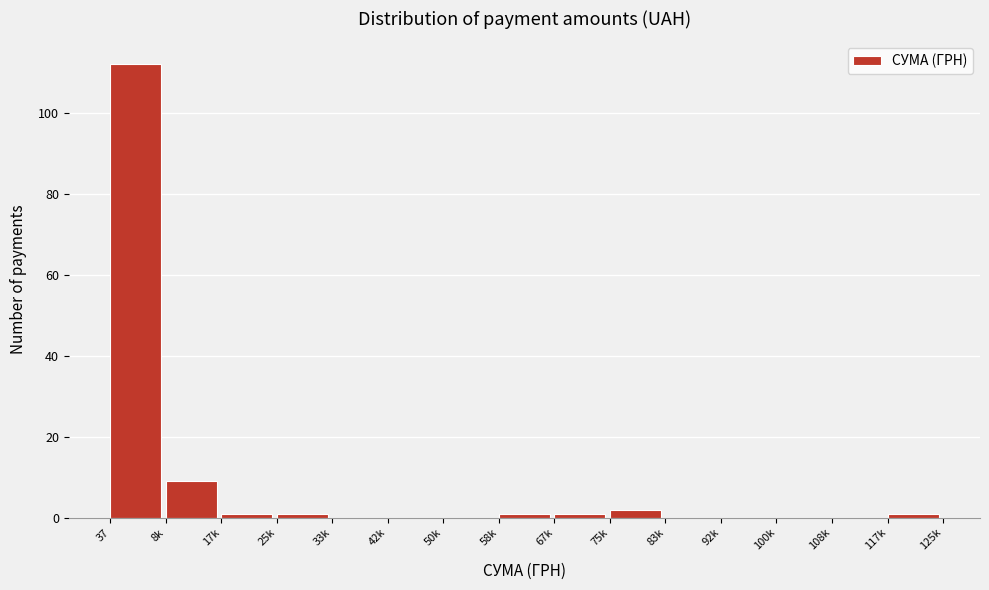

True or false: the data shows 9 at 8k.

True